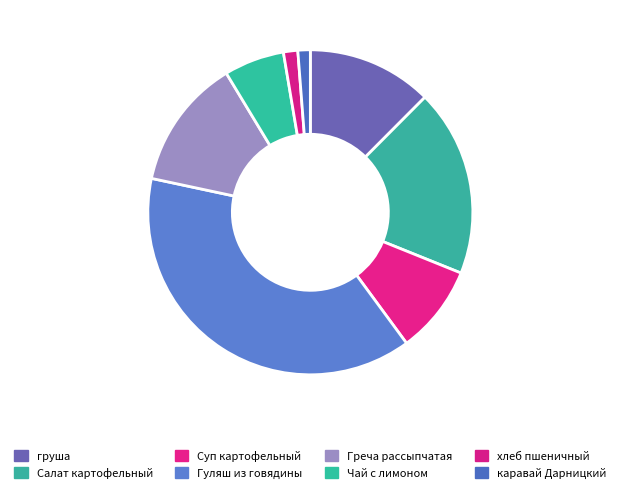

How many segments does this pie chart have?

8